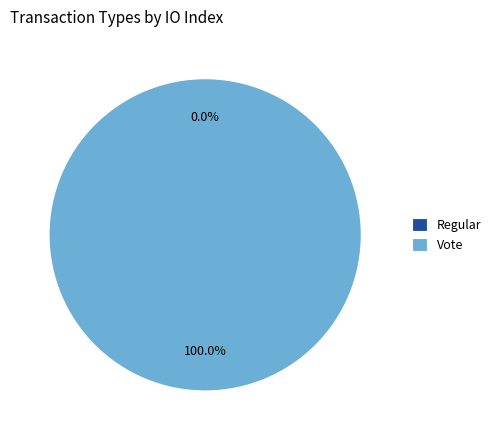

What is the smallest slice in the pie chart?

Regular